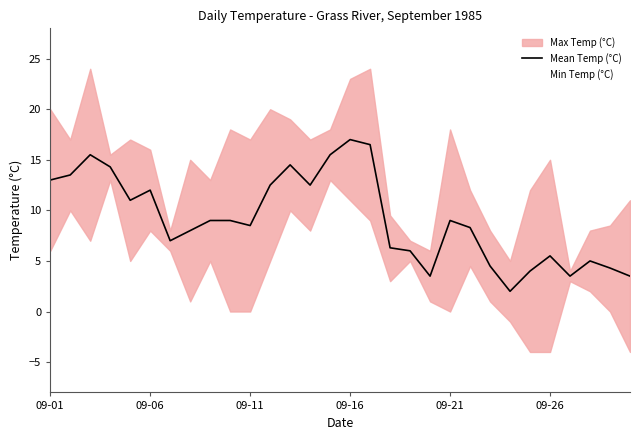

What is the highest value of the Mean Temp (°C) series?

17.0